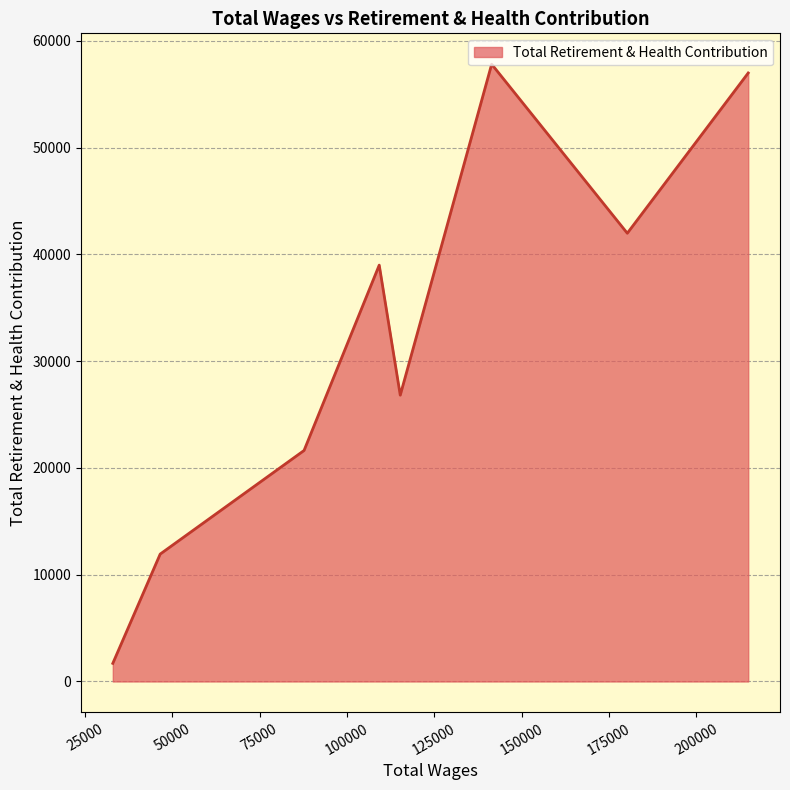

How many distinct data groups are displayed?

1